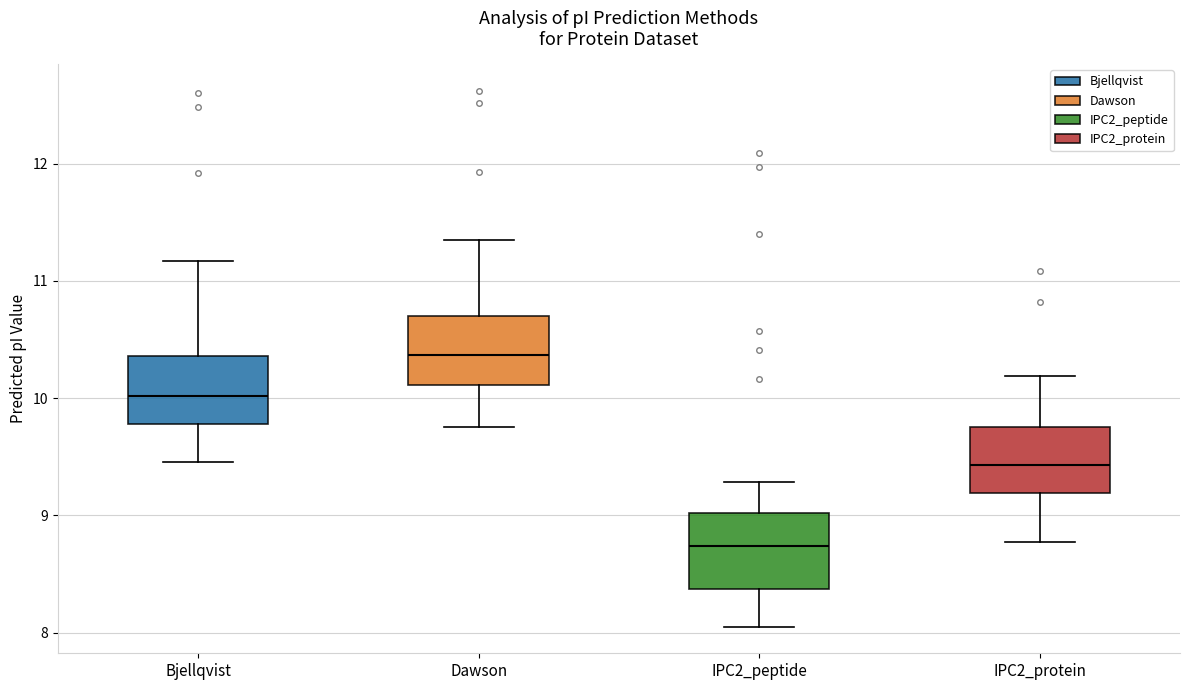

Reading left to right, transcribe this box plot: for each box, give where its median line is, the range the box spans, and where its two whiskers end, as read against the y-axis. The values are not printed on the chart, so give them approximately, as read against the axis.

Bjellqvist: median 10.0, box 9.8 to 10.4, whiskers 9.5 to 11.2
Dawson: median 10.4, box 10.1 to 10.7, whiskers 9.8 to 11.3
IPC2_peptide: median 8.7, box 8.4 to 9.0, whiskers 8.1 to 9.3
IPC2_protein: median 9.4, box 9.2 to 9.8, whiskers 8.8 to 10.2